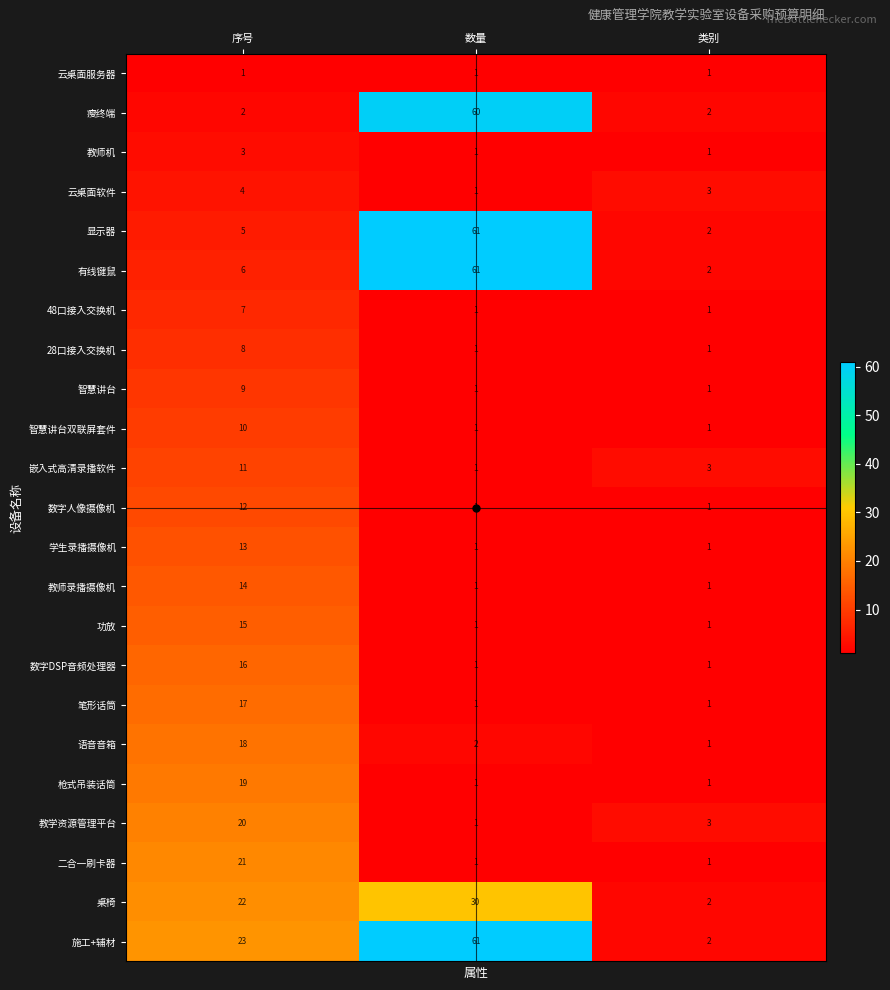

What is the sum of all 学生录播摄像机 values?

15